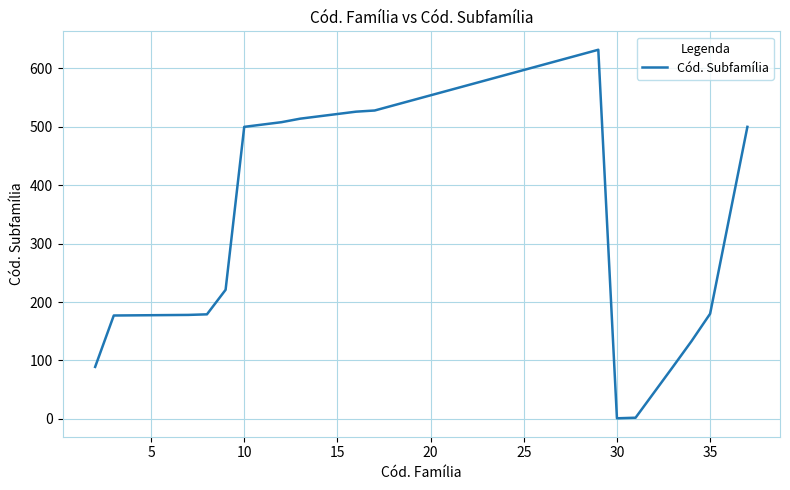

What is the difference between the maximum and minimum values?

631